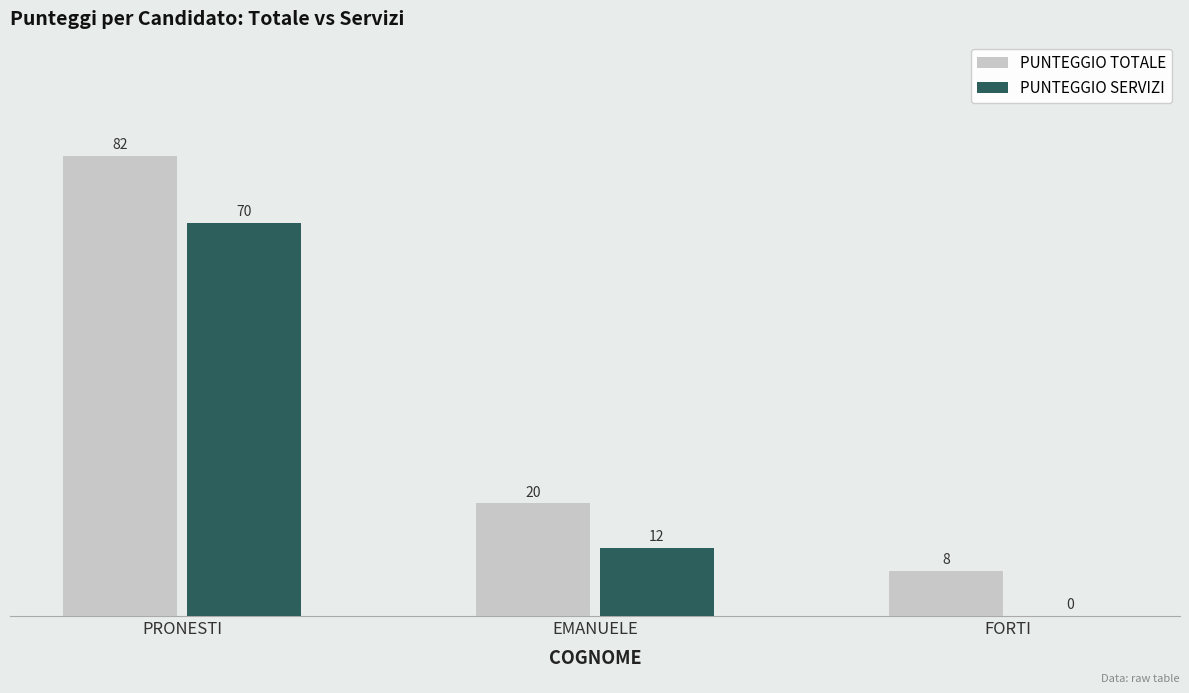

Is the value of PUNTEGGIO TOTALE at PRONESTI greater than the value of PUNTEGGIO SERVIZI at FORTI?

Yes